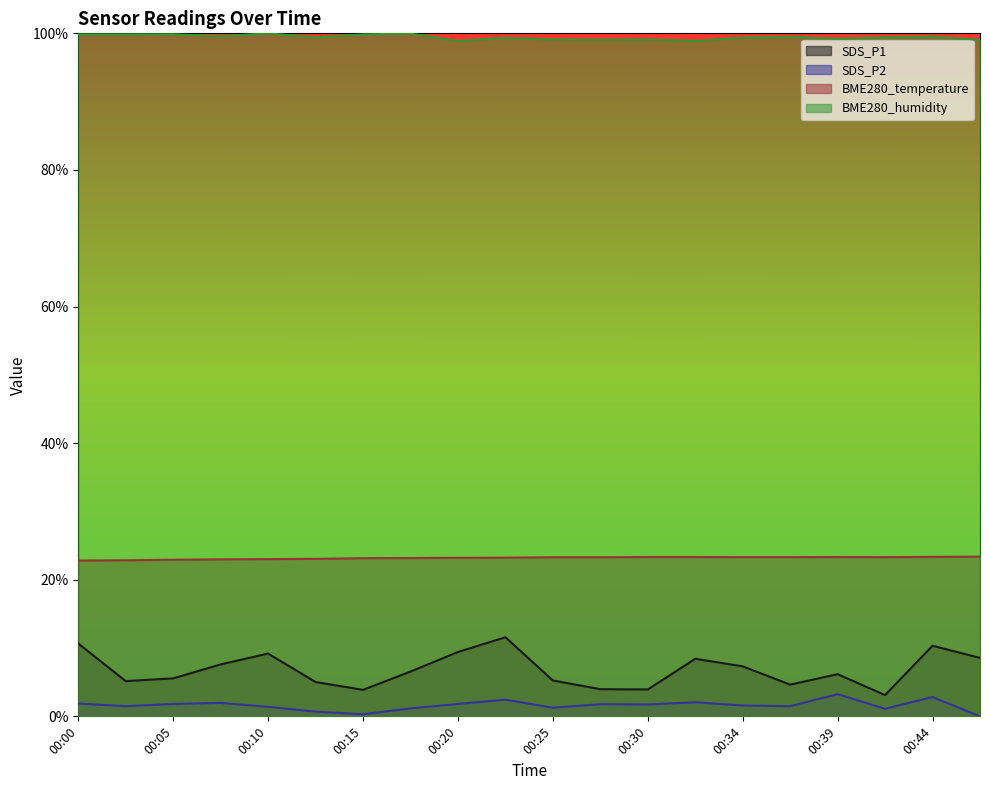

True or false: BME280_humidity and SDS_P1 cross at least once.

False